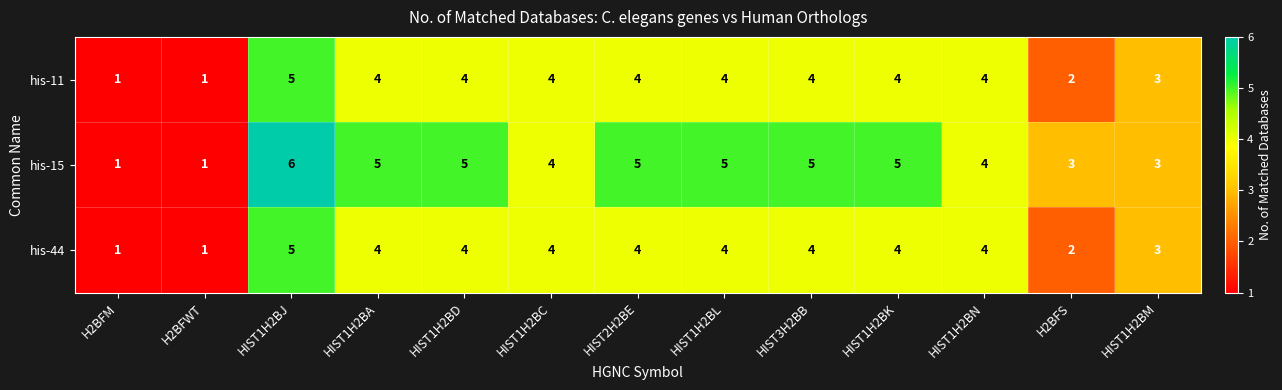

Which series has the largest total across all categories?

his-15